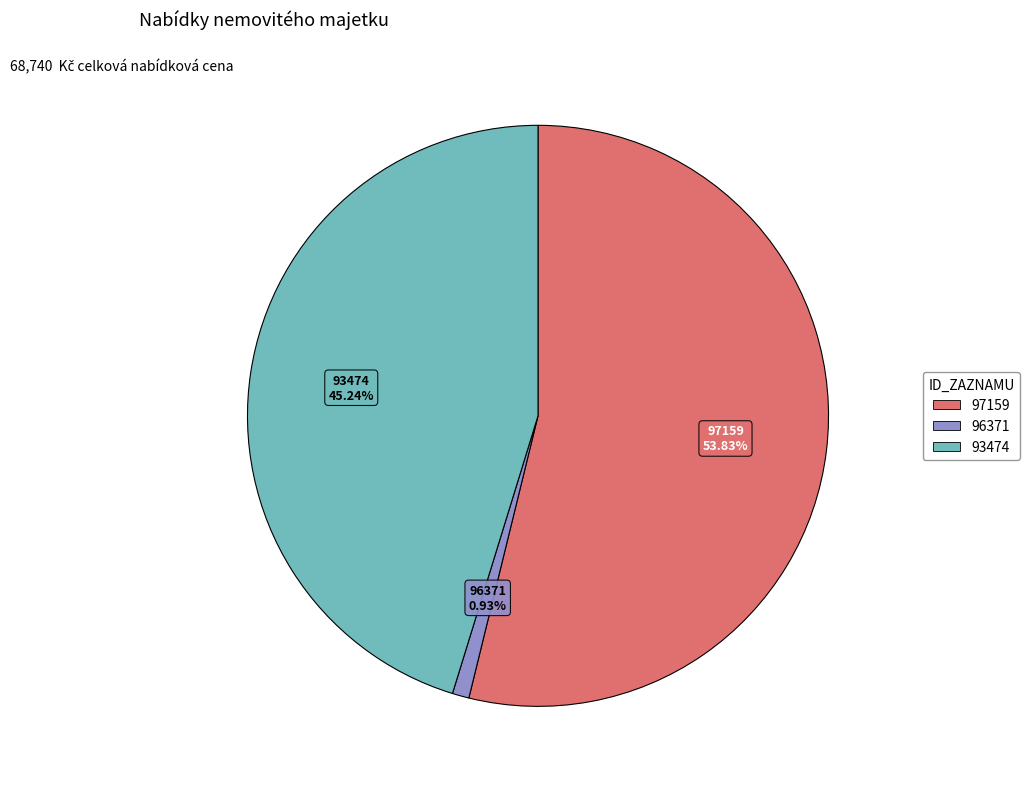

To the nearest percent, what percentage of the pie is 93474?

45%